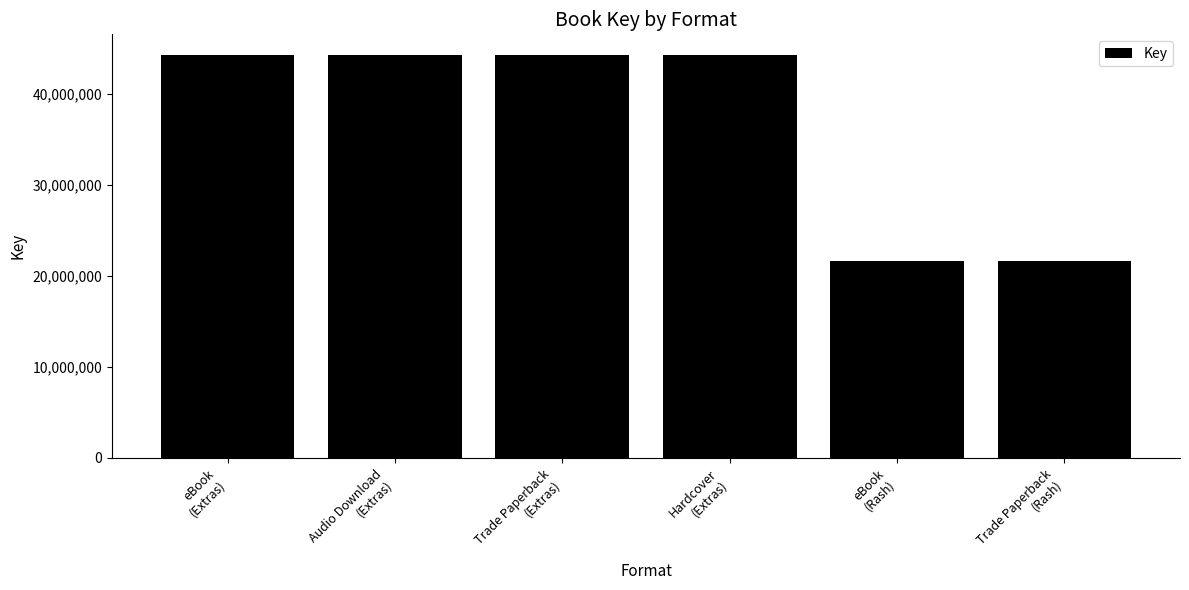

What position from the left is Audio Download
(Extras)?

2